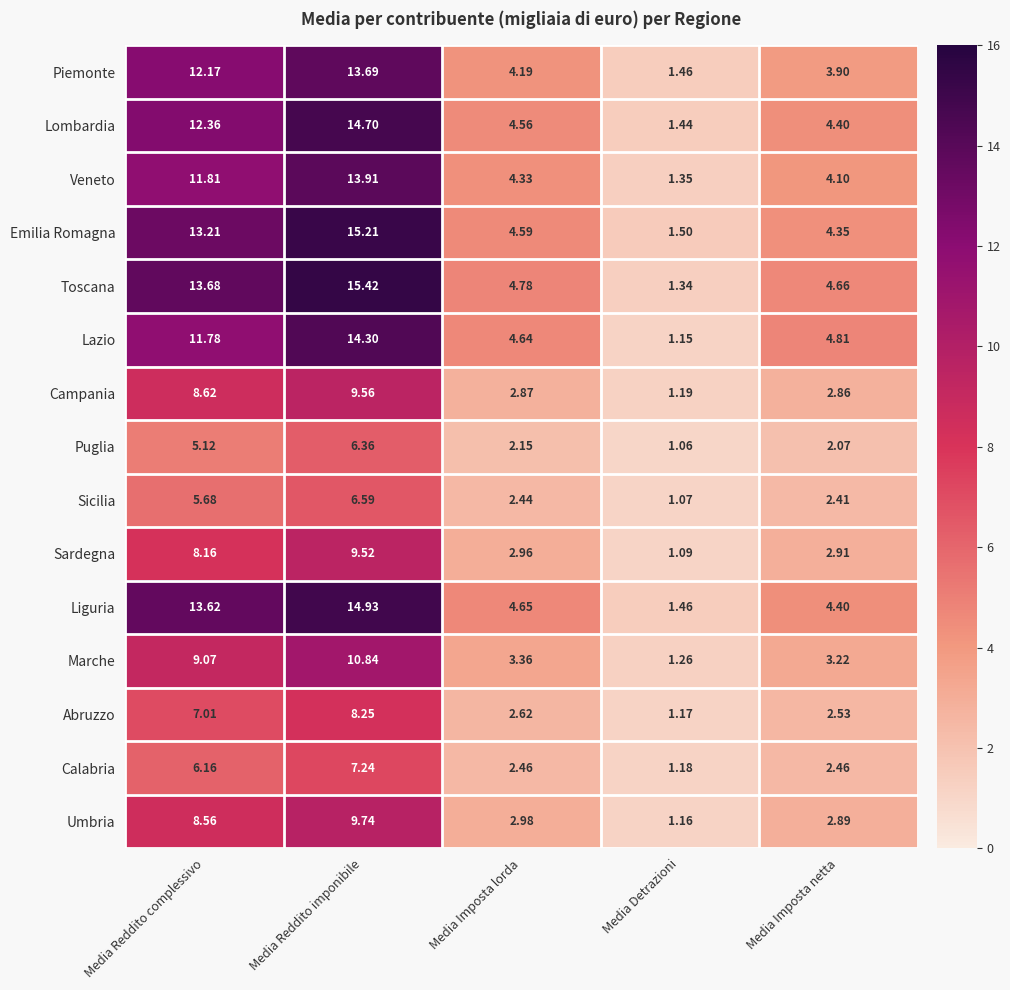

At which label is Puglia closest to 3?

Media Imposta lorda